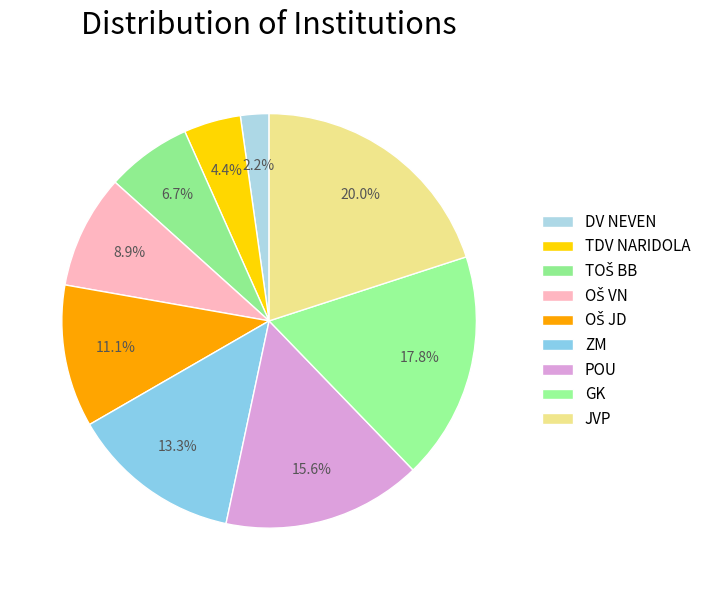

Is there any slice that represents more than half of the pie?

No